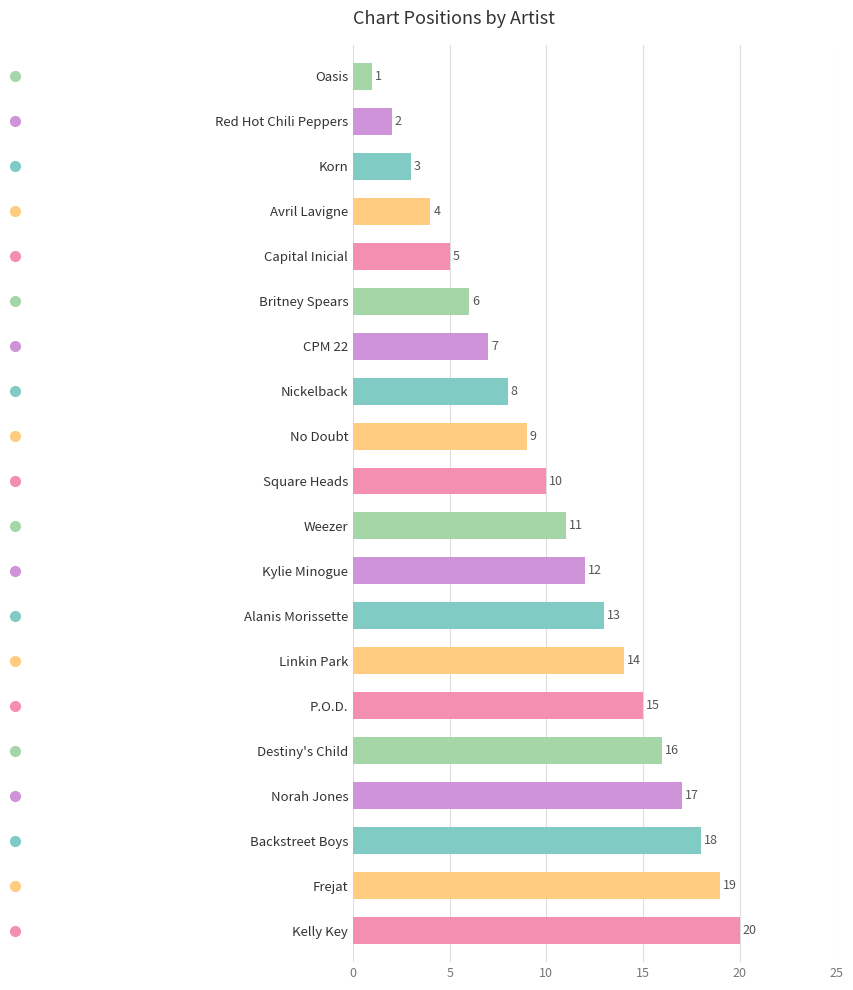

The value at Weezer is 11. True or false?

True